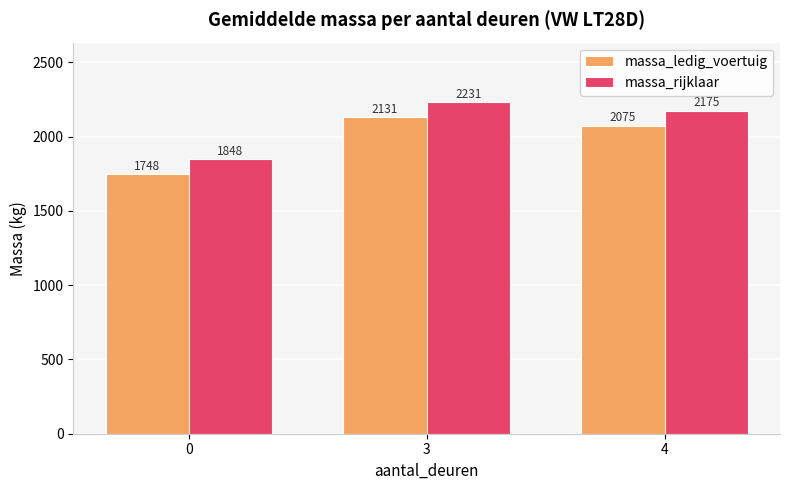

What is the difference between the highest and lowest values at 0?

100.0